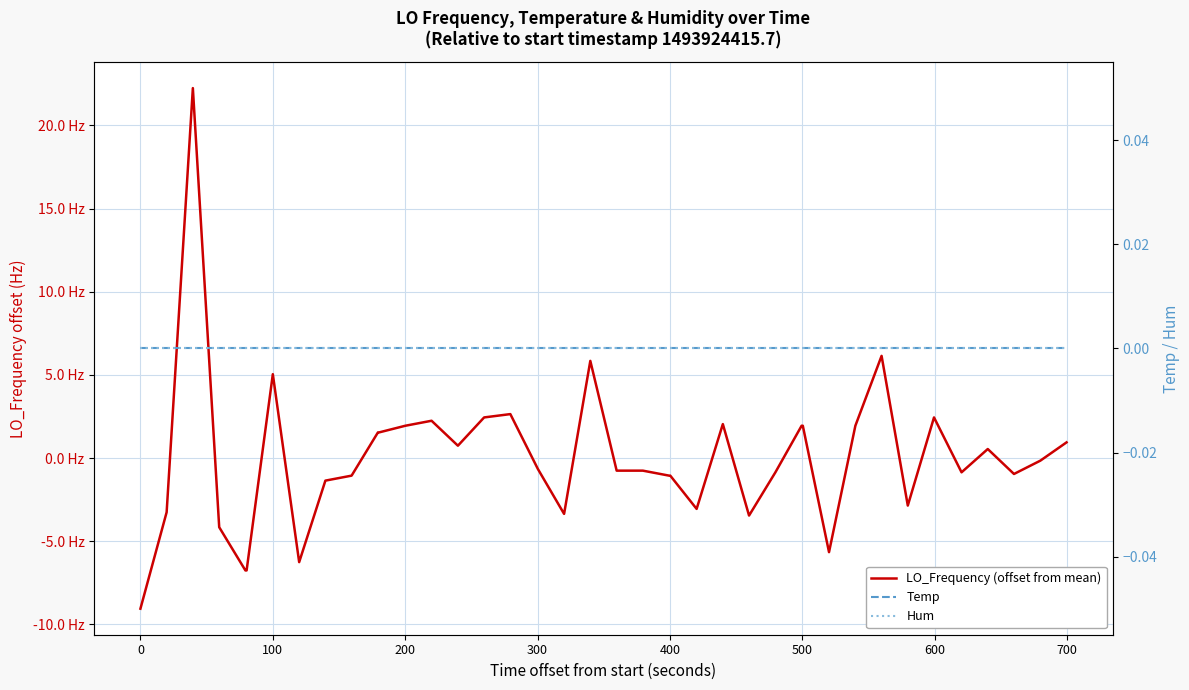

True or false: Hum has more than 2 points higher than both neighbors.

False